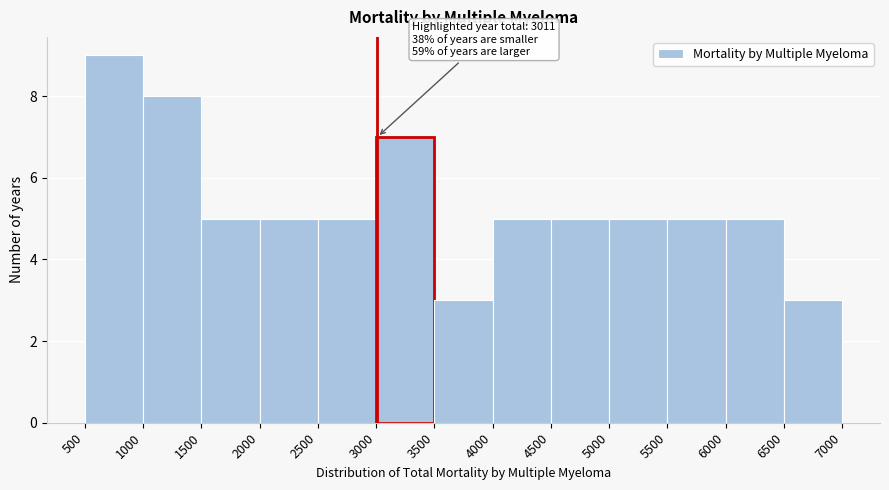

Which range on the x-axis has the tallest bar?

500 to 1000